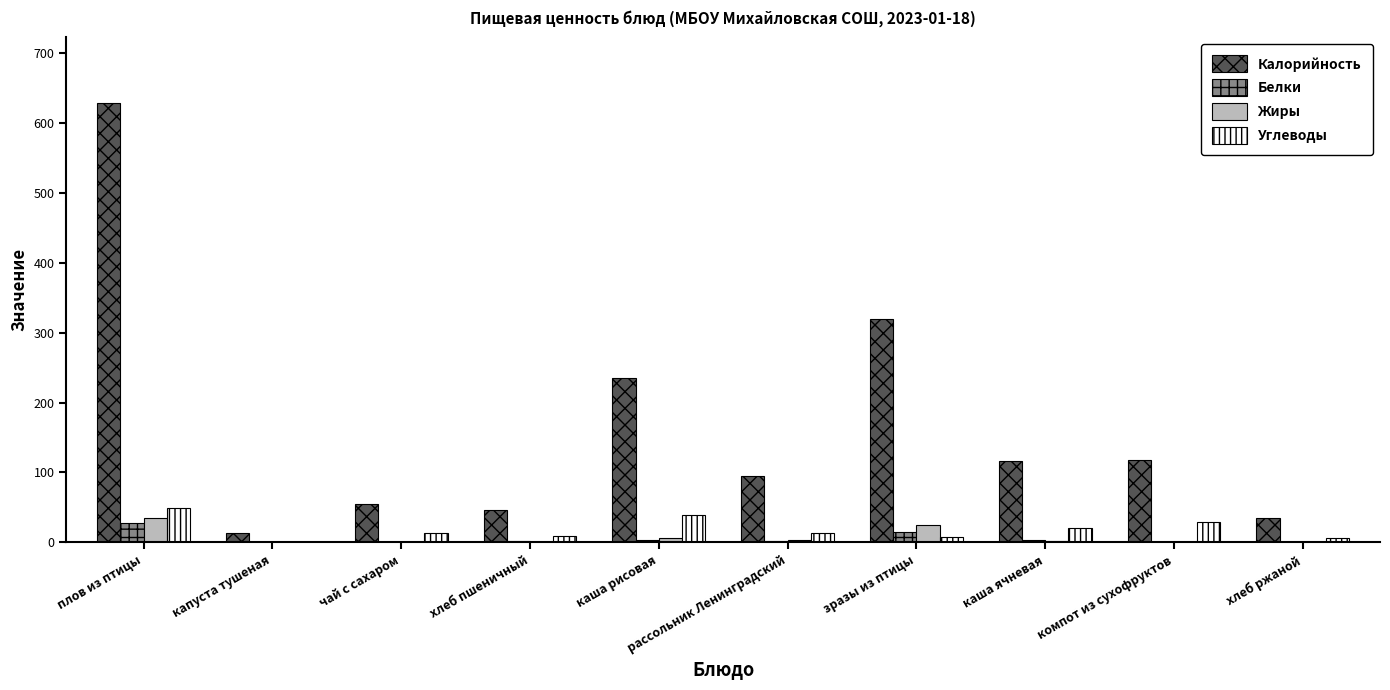

What is the total value across all series at капуста тушеная?

14.9